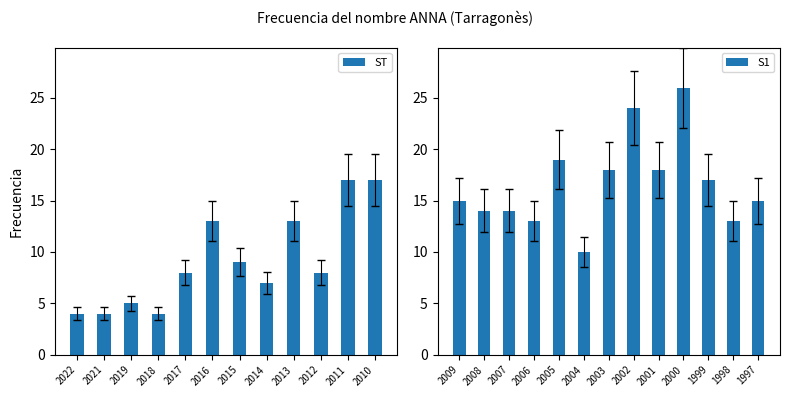

List the labels in order of value, smallest first.

2022, 2021, 2018, 2019, 2014, 2017, 2012, 2015, 2004, 2016, 2013, 2006, 1998, 2008, 2007, 2009, 1997, 2011, 2010, 1999, 2003, 2001, 2005, 2002, 2000